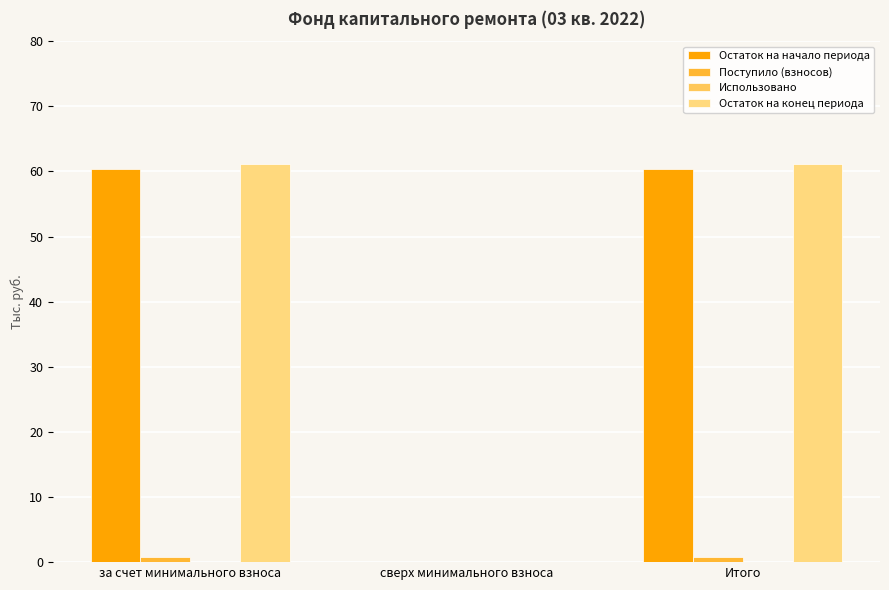

Which series has the largest total across all categories?

Остаток на конец периода